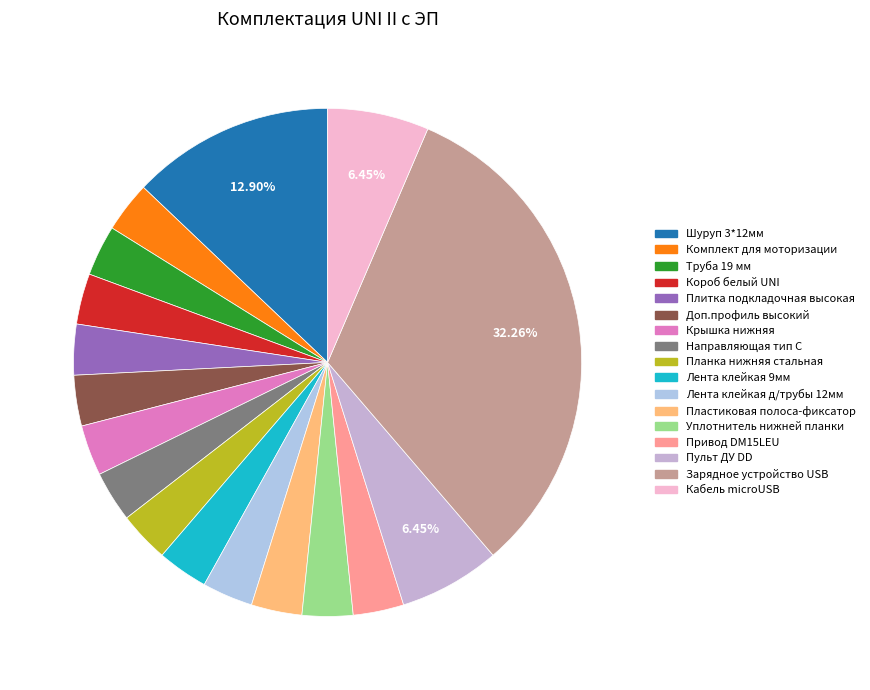

How many slices are in this pie chart?

17